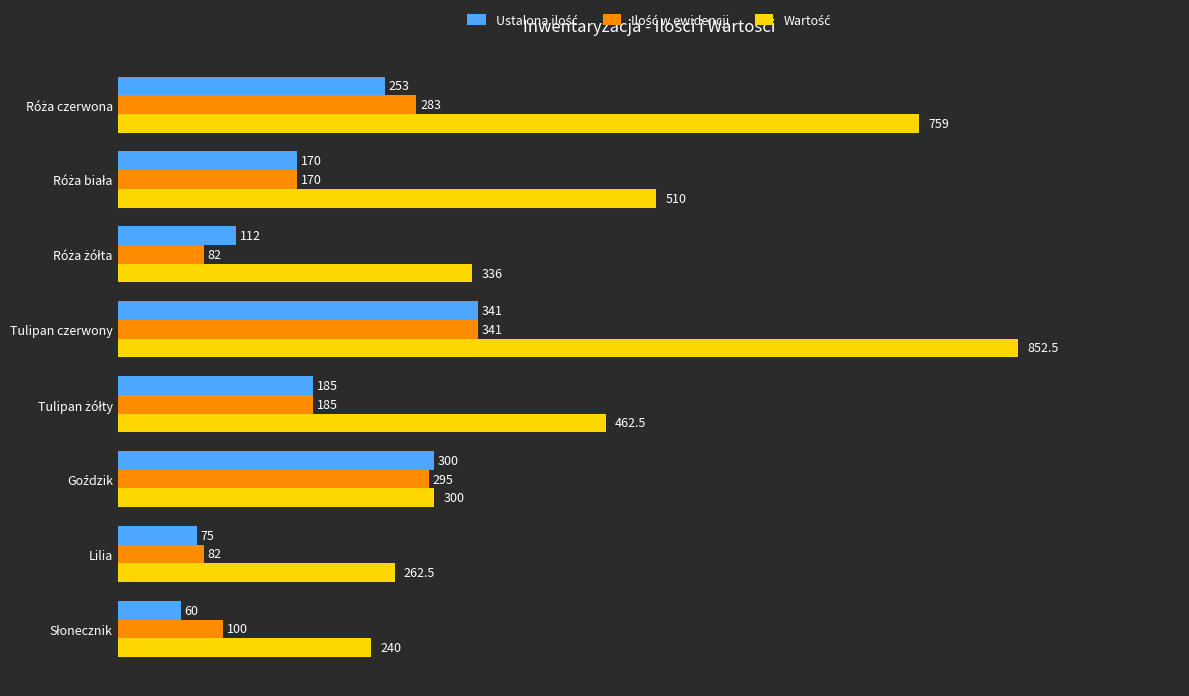

What is the greatest value displayed?

852.5